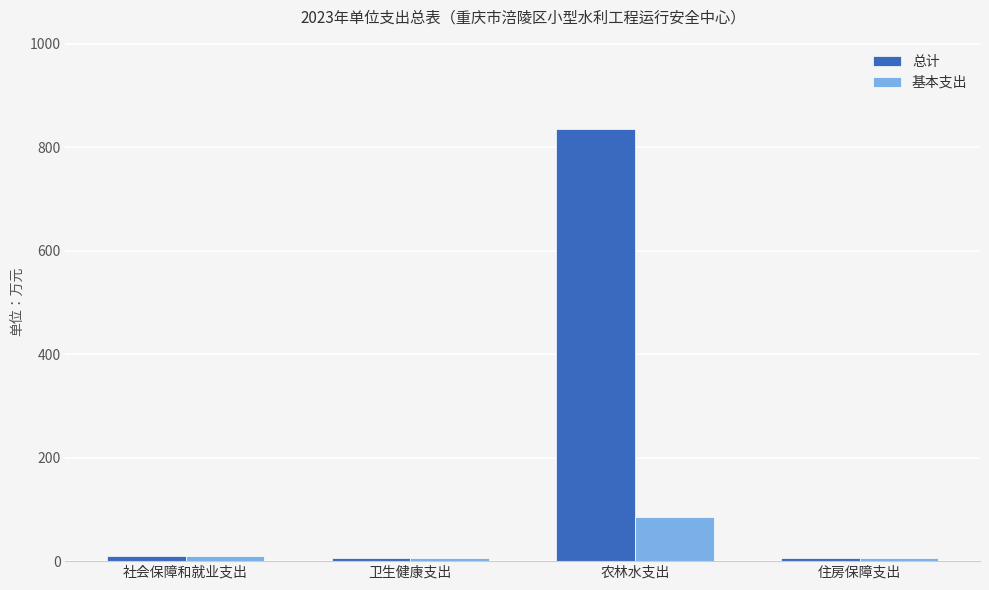

Reading left to right, what are all the values shown in this chart?

总计: 10.3	5.2	835.1	5.2
基本支出: 10.3	5.2	86.1	5.2